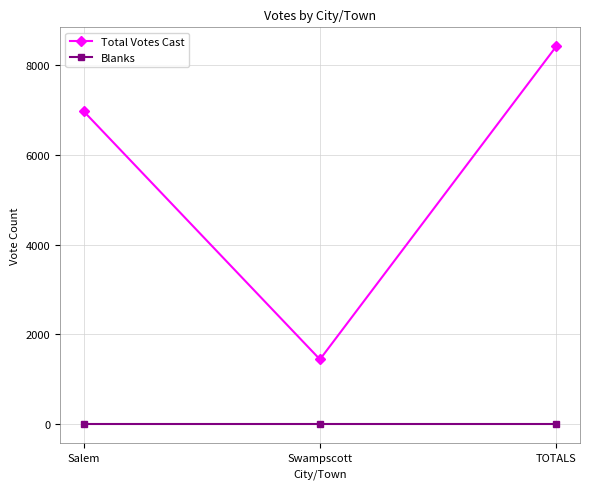

Which series has the widest spread of values?

Total Votes Cast